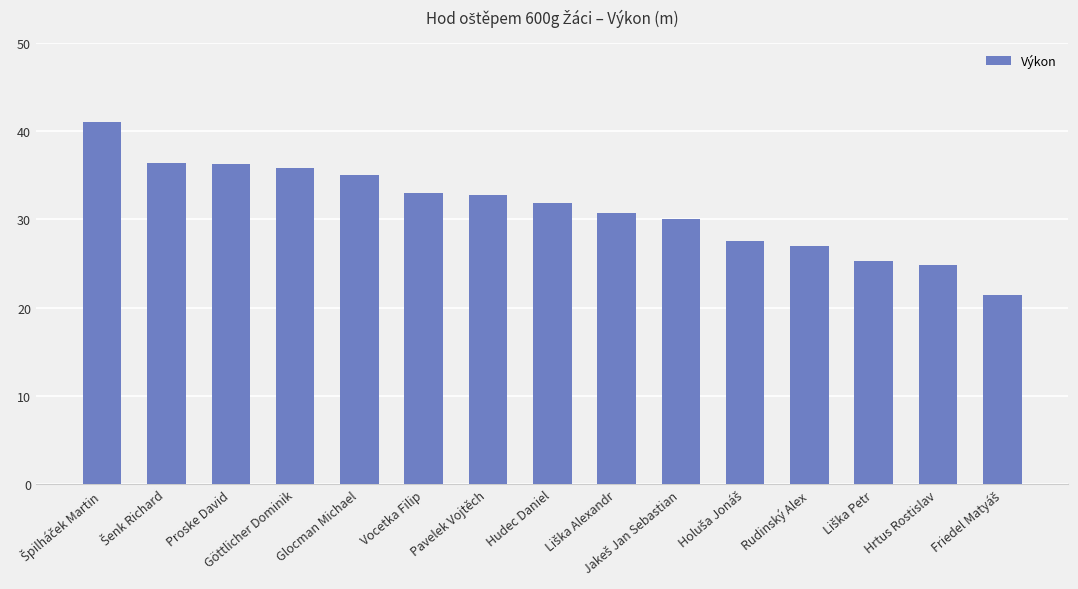

The chart shows a value of 32.8 at Pavelek Vojtěch. True or false?

True